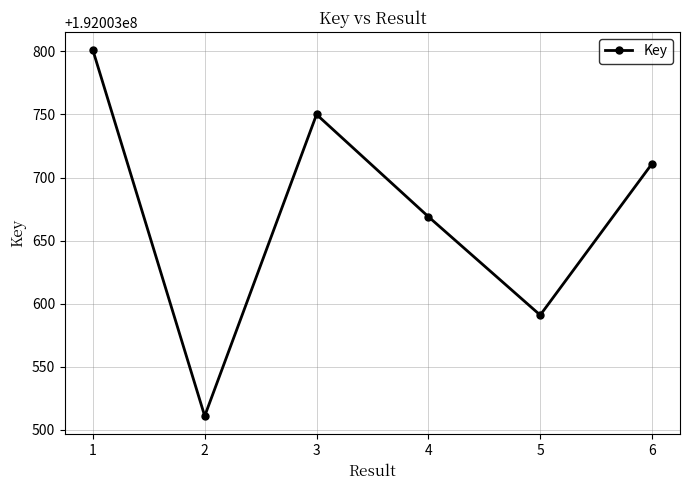

Which category has the highest value across all series?

1